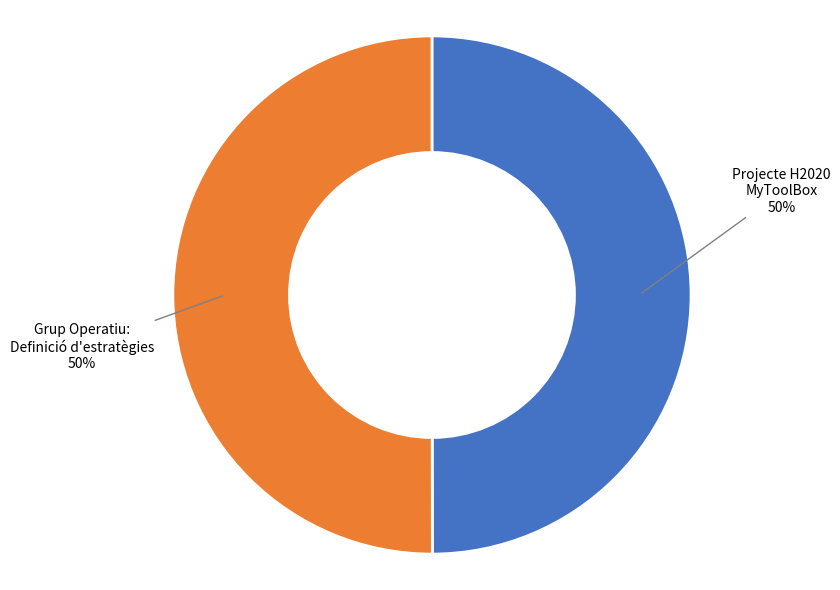

How many slices are in this pie chart?

2